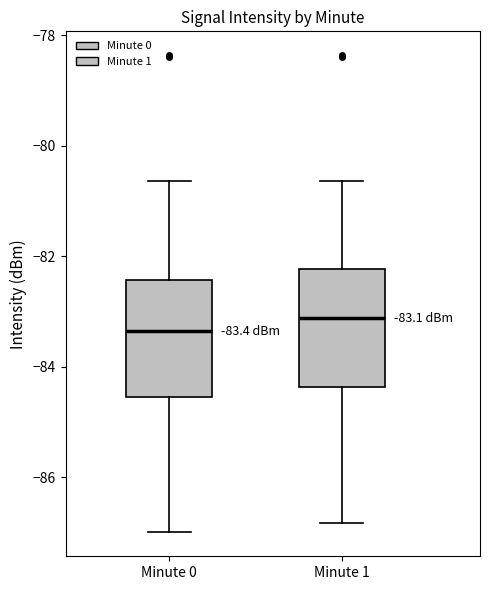

Which box's median line is the highest?

Minute 1